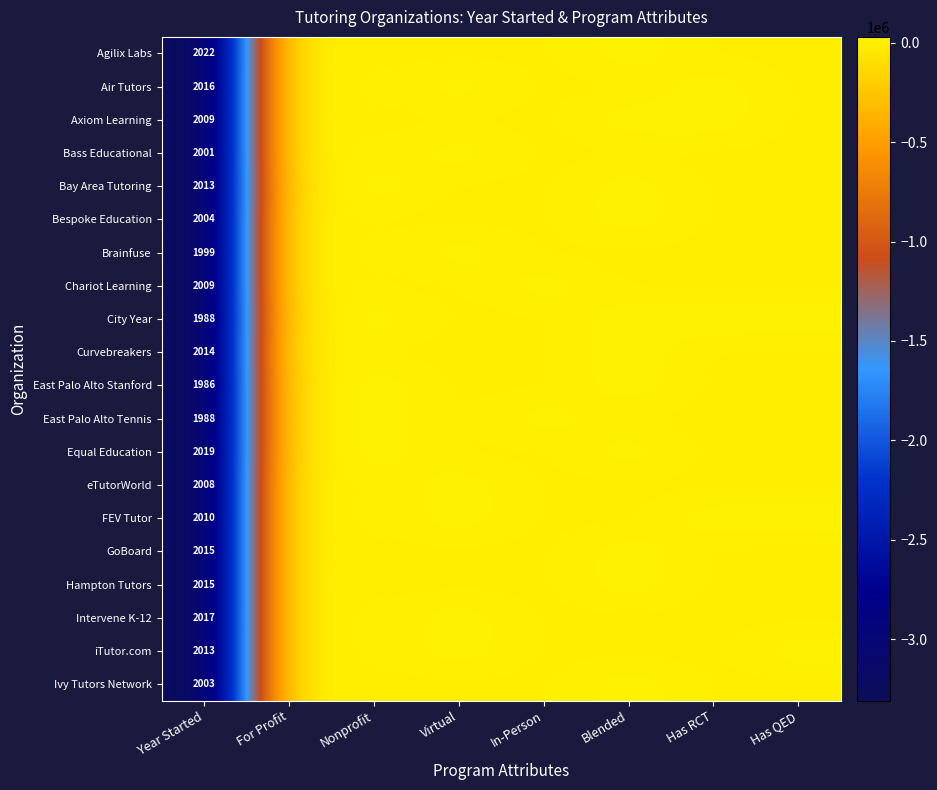

The eTutorWorld series shows 2008 at Year Started. True or false?

True